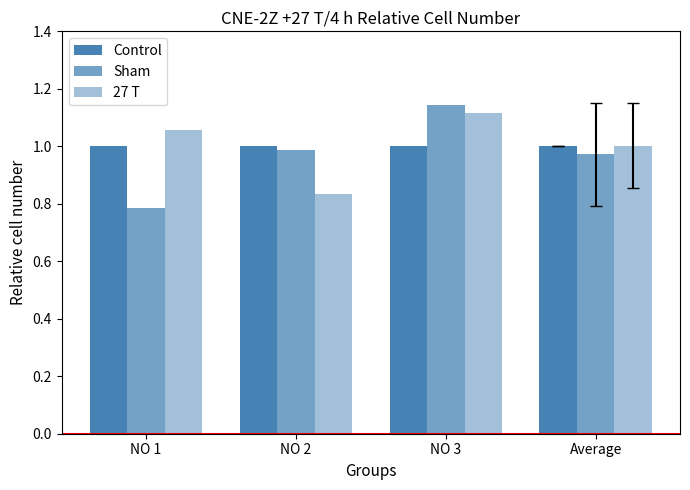

Reading left to right, transcribe all the data shown in this chart.

Control: 1.0	1.0	1.0	1.0
Sham: 0.8	1.0	1.1	1.0
27 T: 1.1	0.8	1.1	1.0